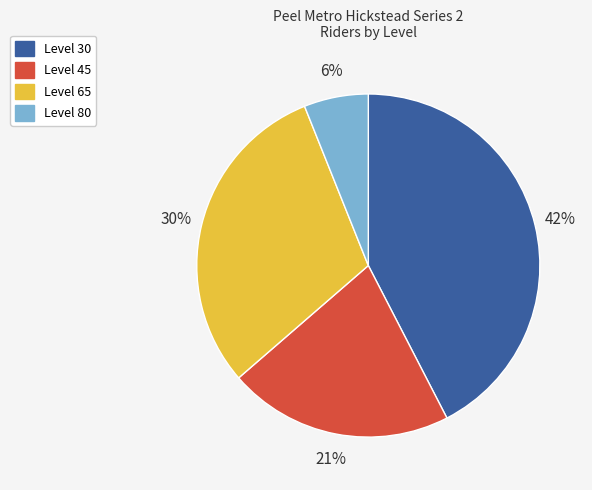

How many segments does this pie chart have?

4